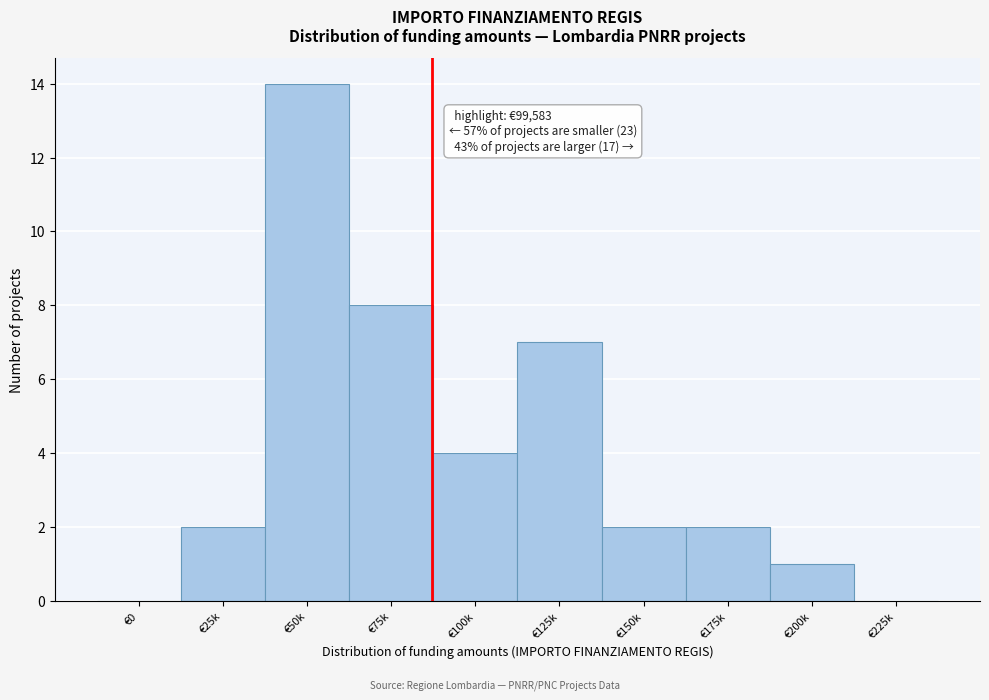

Reading left to right, extract all data points from this chart.

€0=0	€25k=2	€50k=14	€75k=8	€100k=4	€125k=7	€150k=2	€175k=2	€200k=1	€225k=0